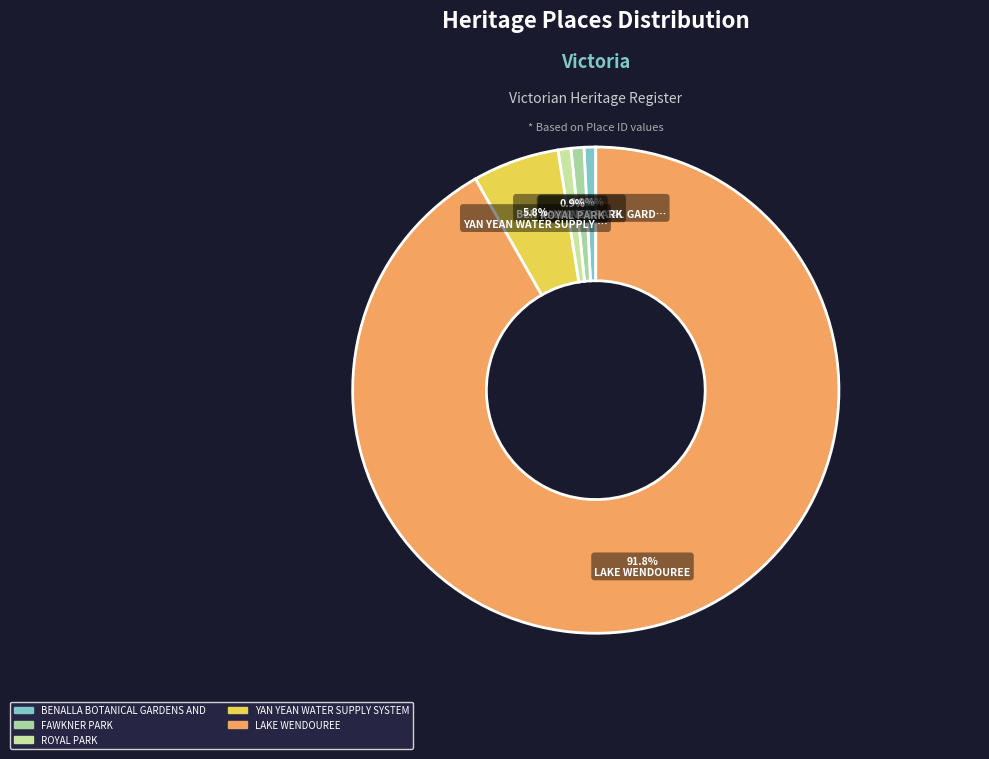

How many slices are in this pie chart?

5